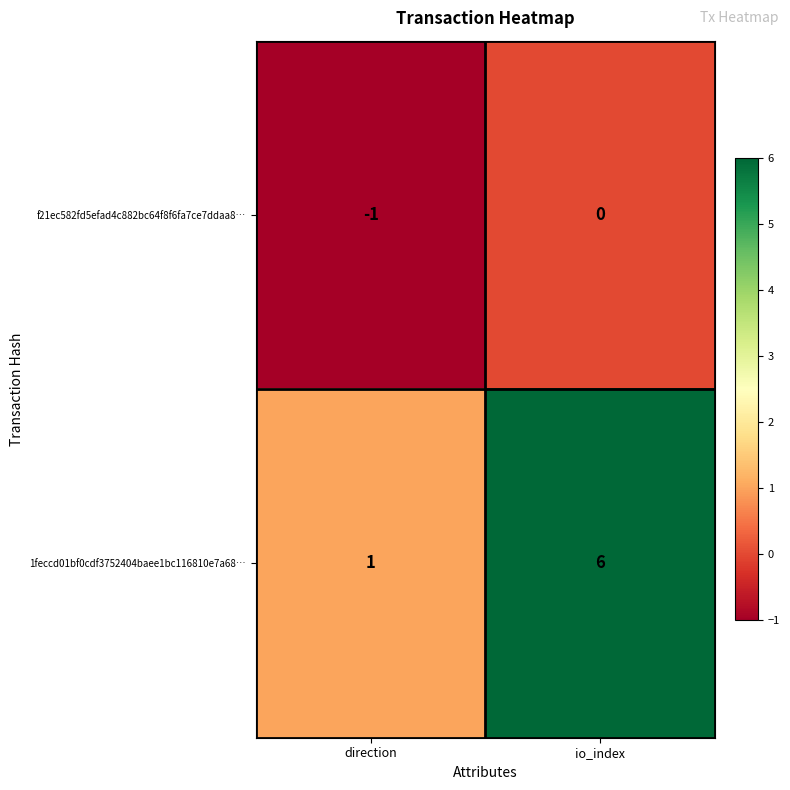

Which category has the lowest value across all series?

direction